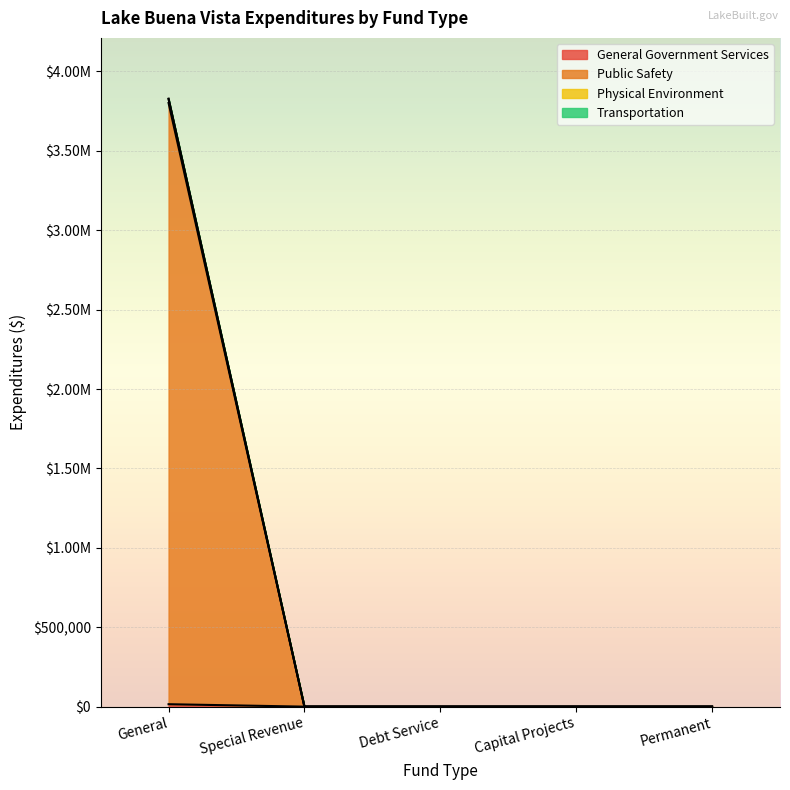

How many categories are shown in the chart?

5